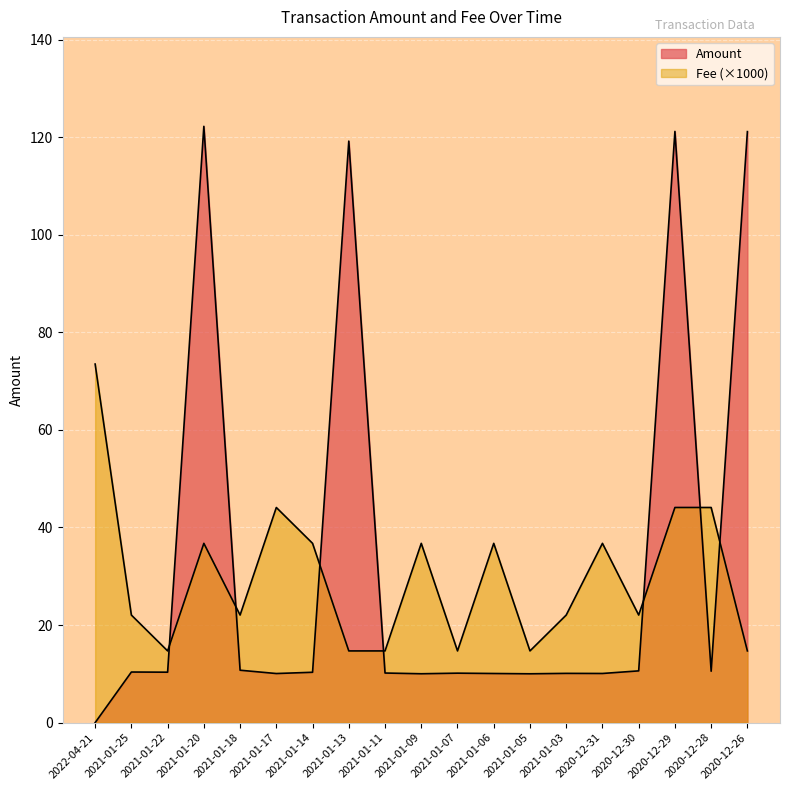

In Amount, how many points are higher than both neighbors (excluding endpoints)?

6